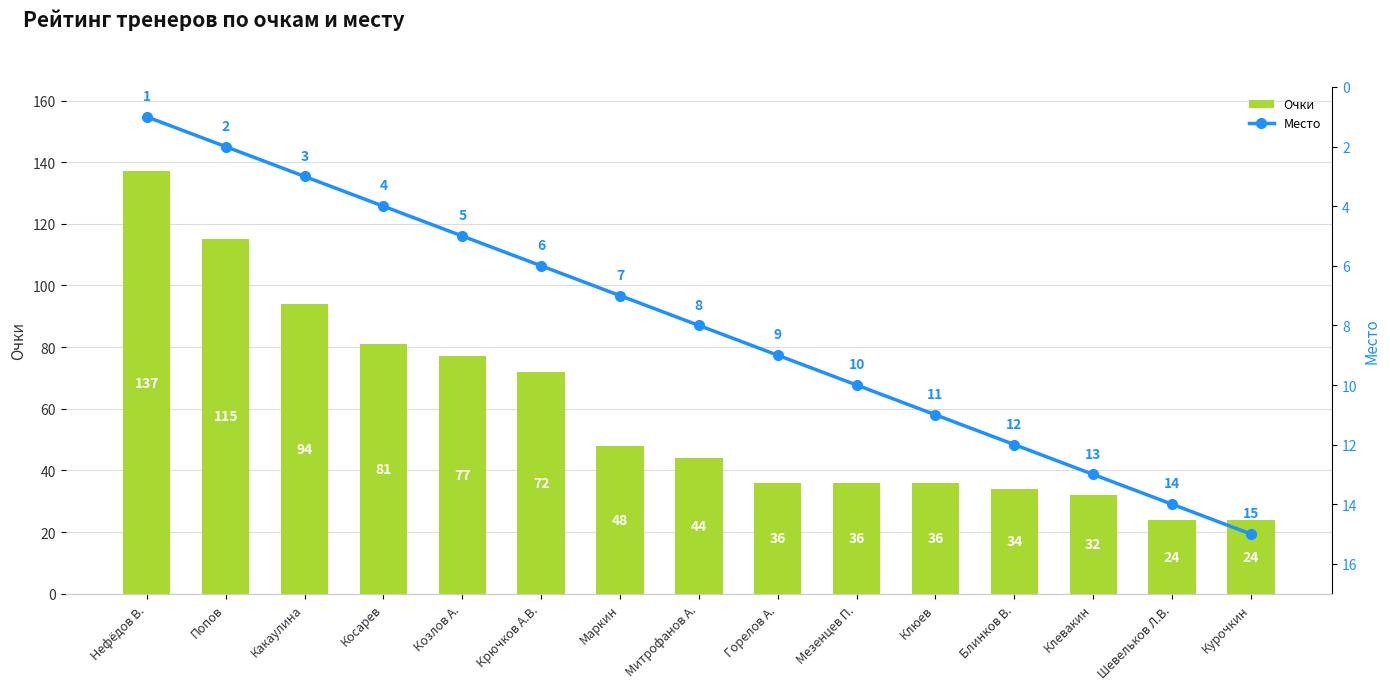

True or false: Очки has a value of 44 at Митрофанов А..

True